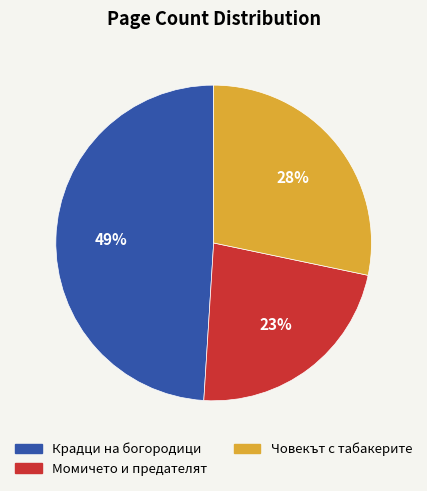

Is it true that Крадци на богородици is 57% of the pie?

False